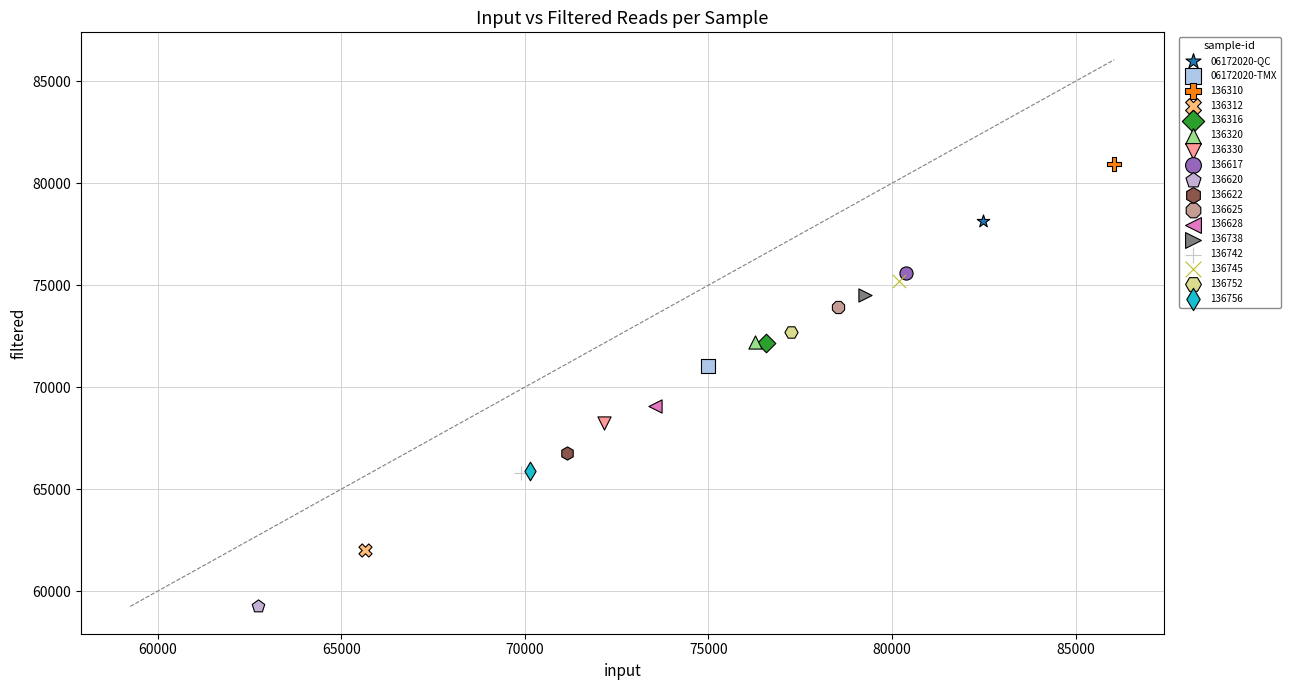

Which series reaches the maximum Y coordinate?

136310